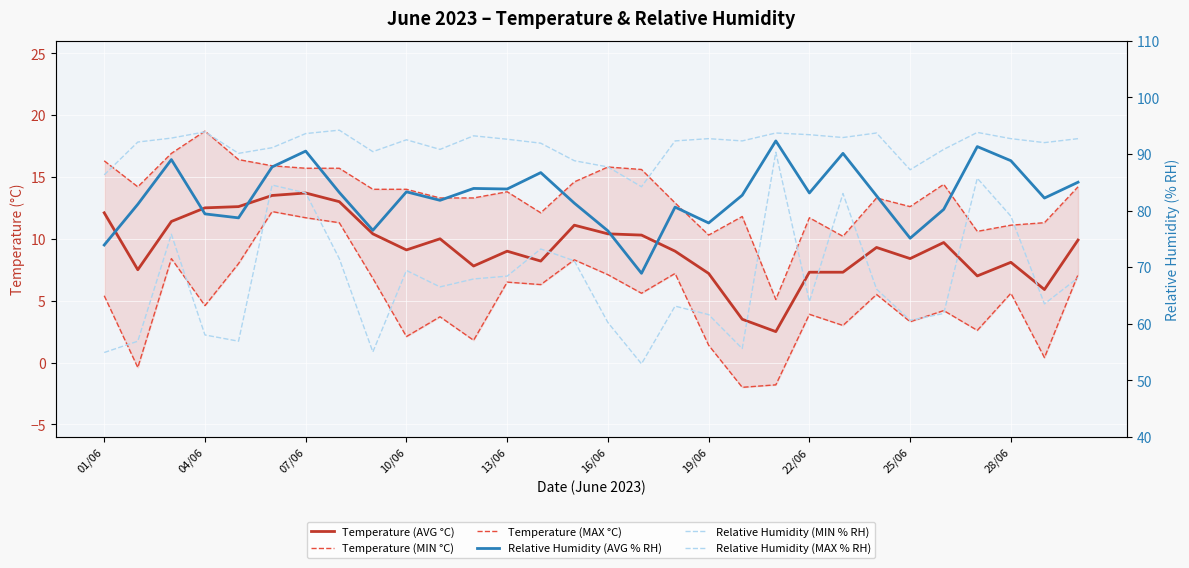

At which label does Temperature (MAX °C) first exceed 14?

01/06